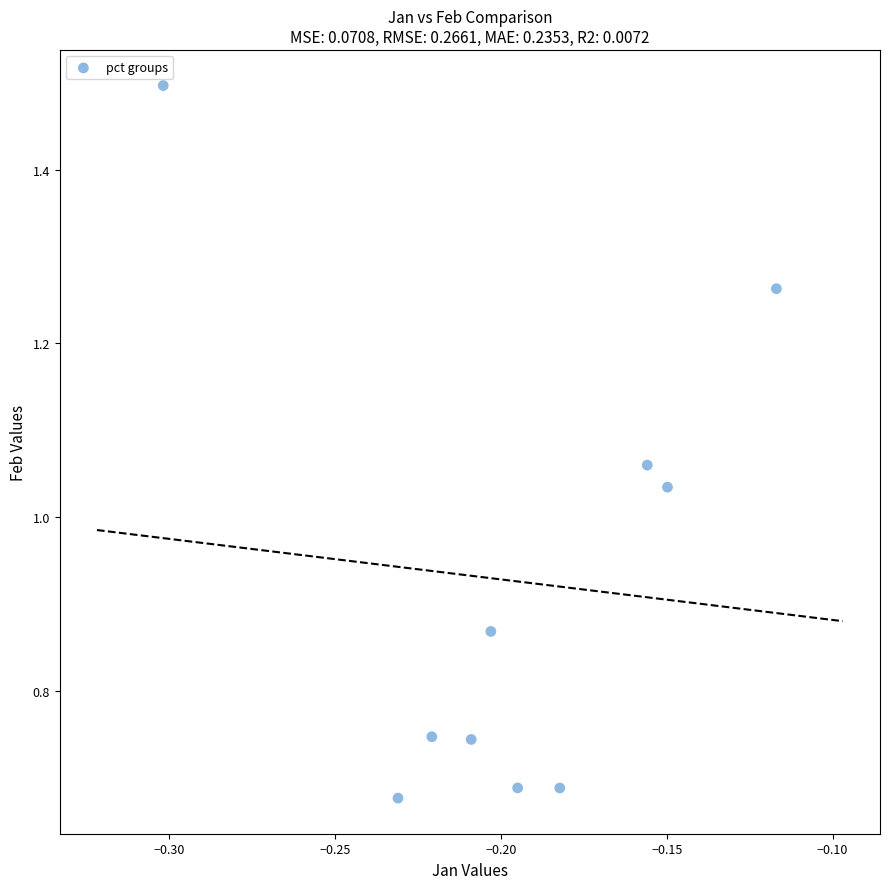

What is the range of Y values (max minus min)?

0.8